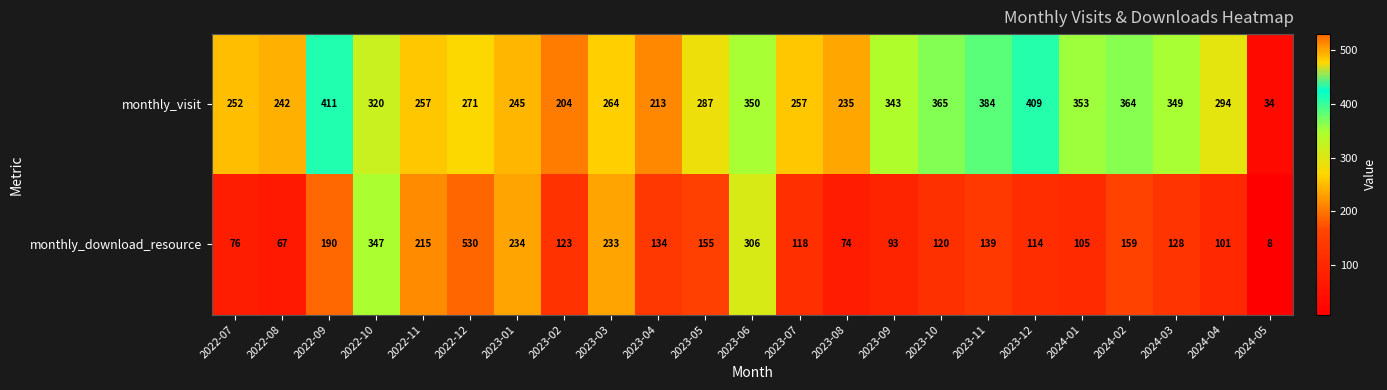

Rank the series by their maximum value, from highest to lowest.

monthly_download_resource, monthly_visit